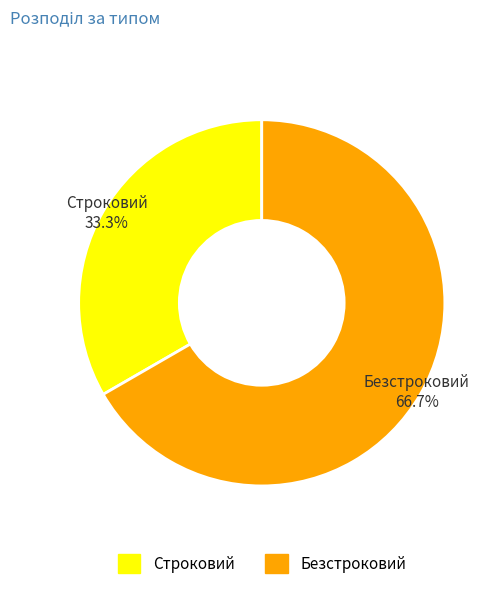

How many slices are in this pie chart?

2